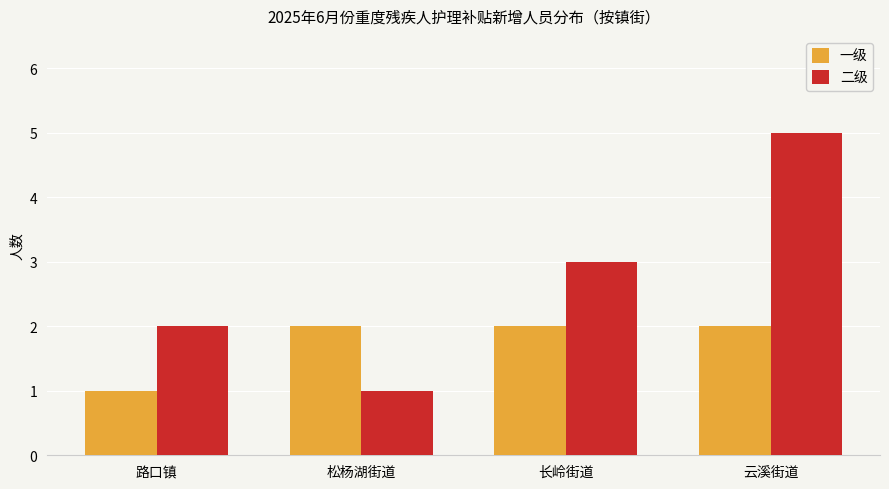

What is the sum of all 二级 values?

11